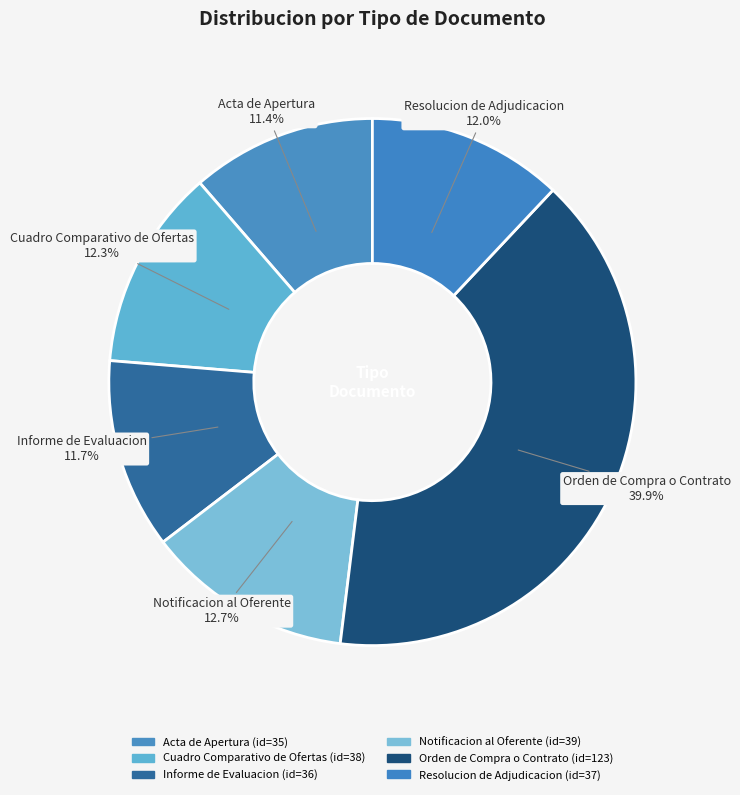

How many segments does this pie chart have?

6